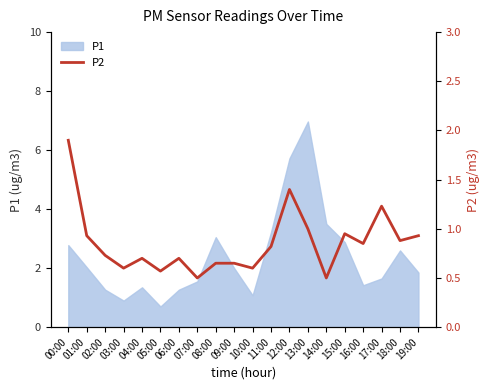

Is it true that P1 equals 0.3 at 03:00?

False